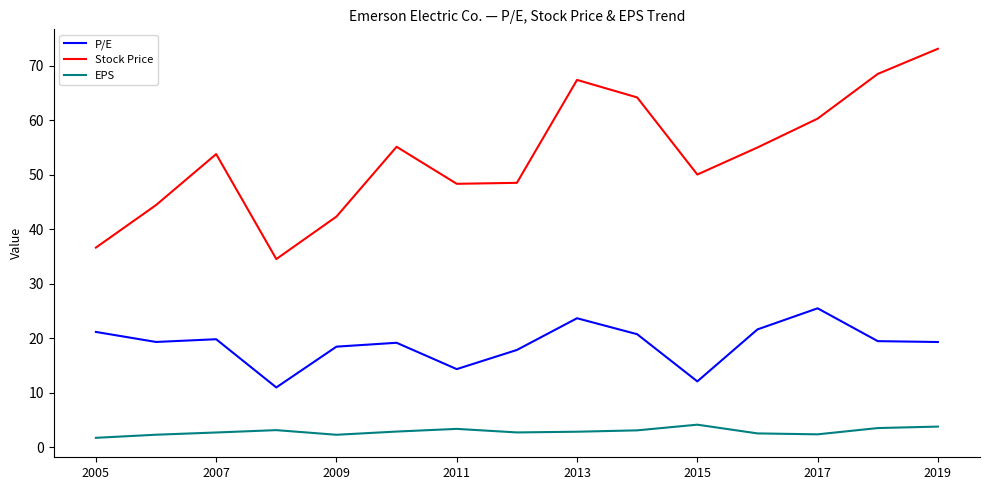

Which series has the largest total across all categories?

Stock Price